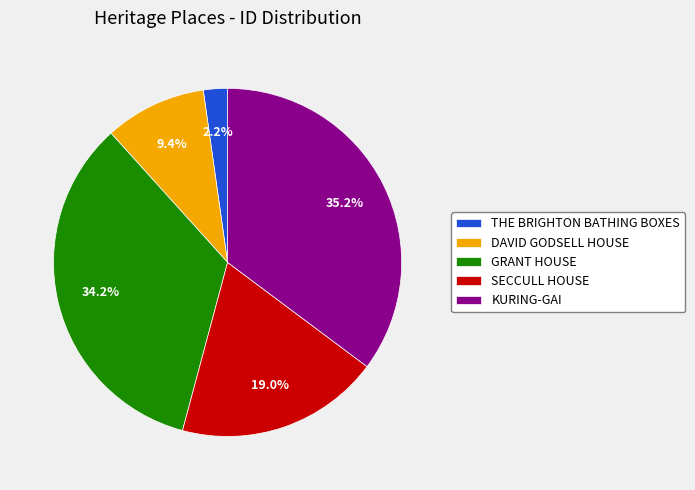

What is the ratio of the value at DAVID GODSELL HOUSE to the value at SECCULL HOUSE?

0.5